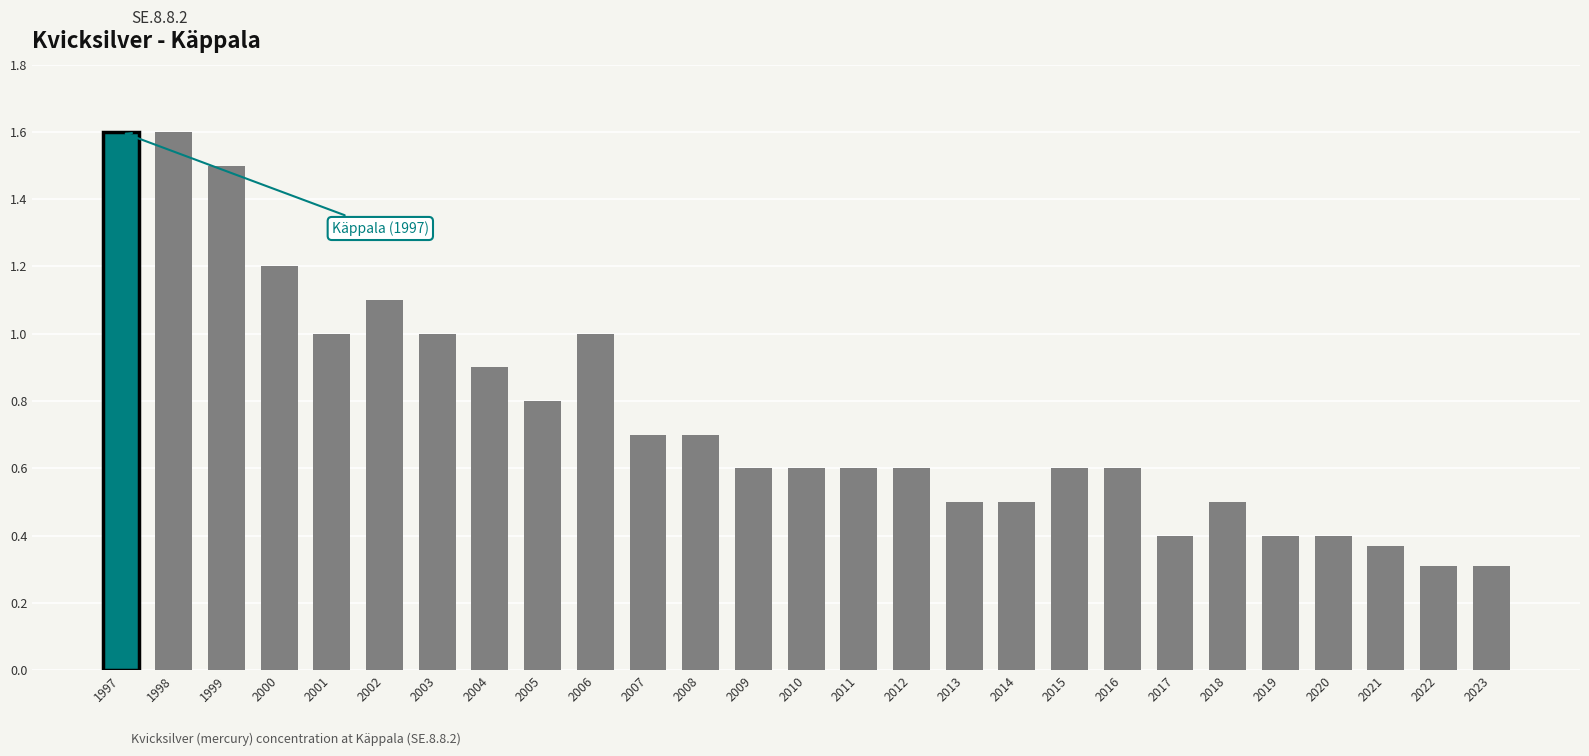

What is the change in value from 1997 to 2015?

-1.0